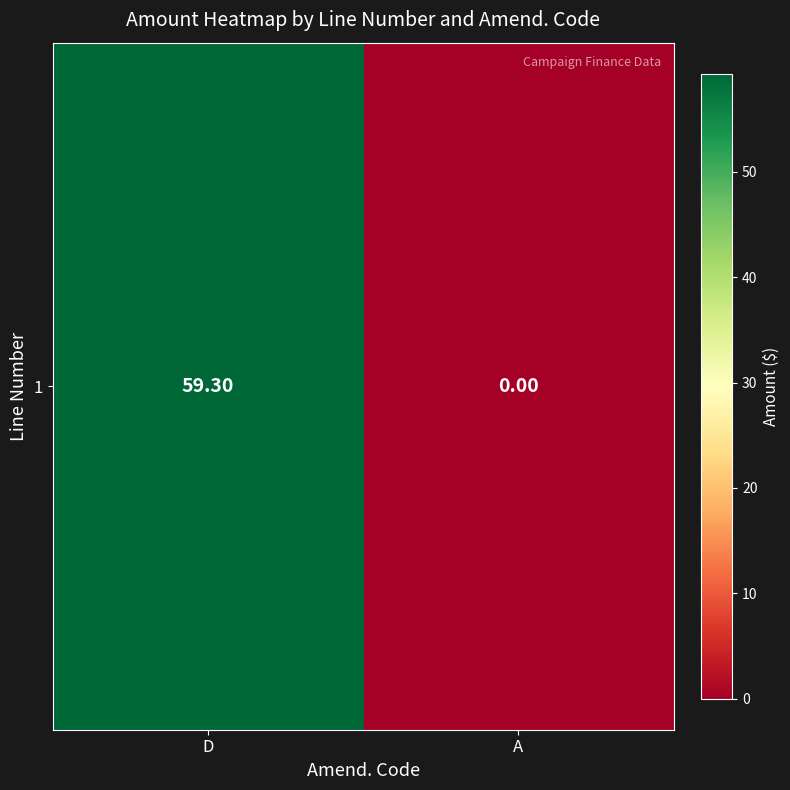

How many series are shown in this chart?

1